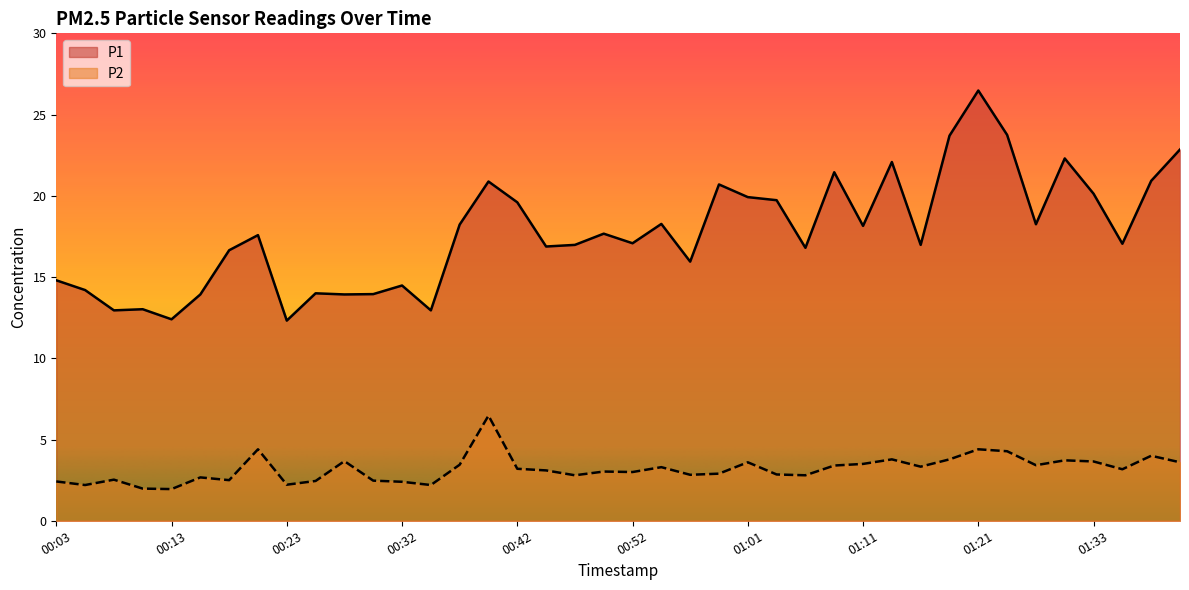

How many values in the P2 series exceed 3?

22